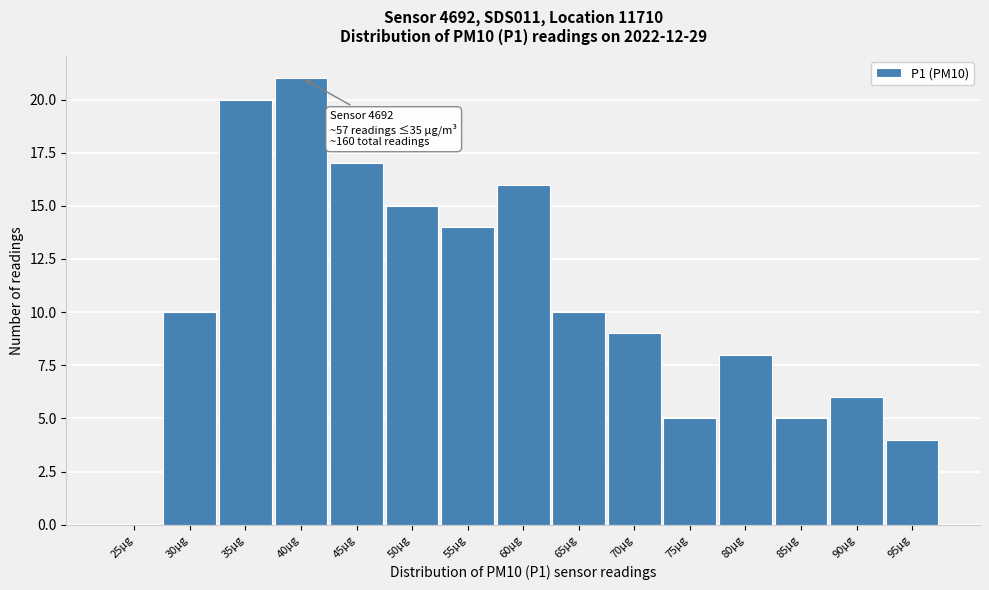

Reading right to left, list all the values displayed in this chart.

95µg=4	90µg=6	85µg=5	80µg=8	75µg=5	70µg=9	65µg=10	60µg=16	55µg=14	50µg=15	45µg=17	40µg=21	35µg=20	30µg=10	25µg=0